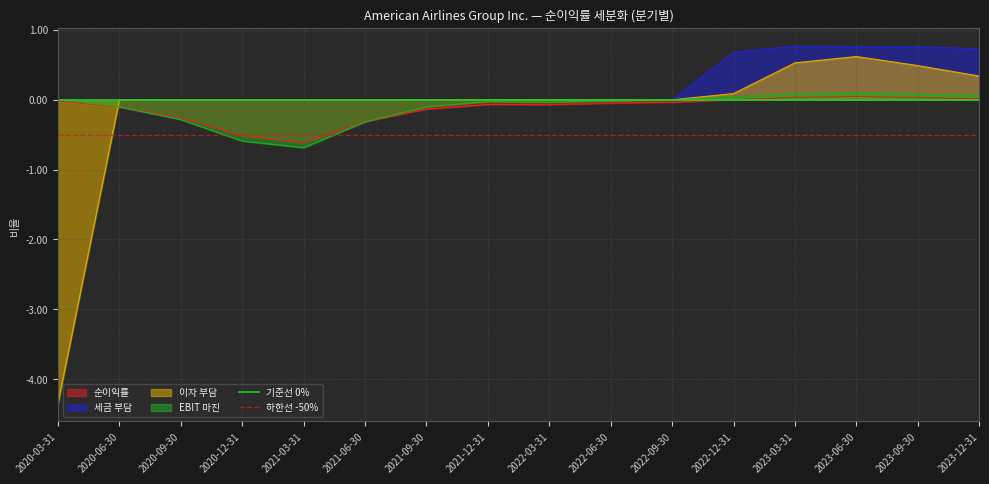

Between 2020-06-30 and 2020-03-31, which is larger?

2020-06-30